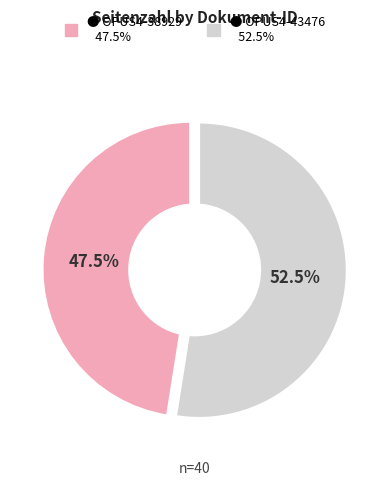

Count the number of slices in the pie.

2